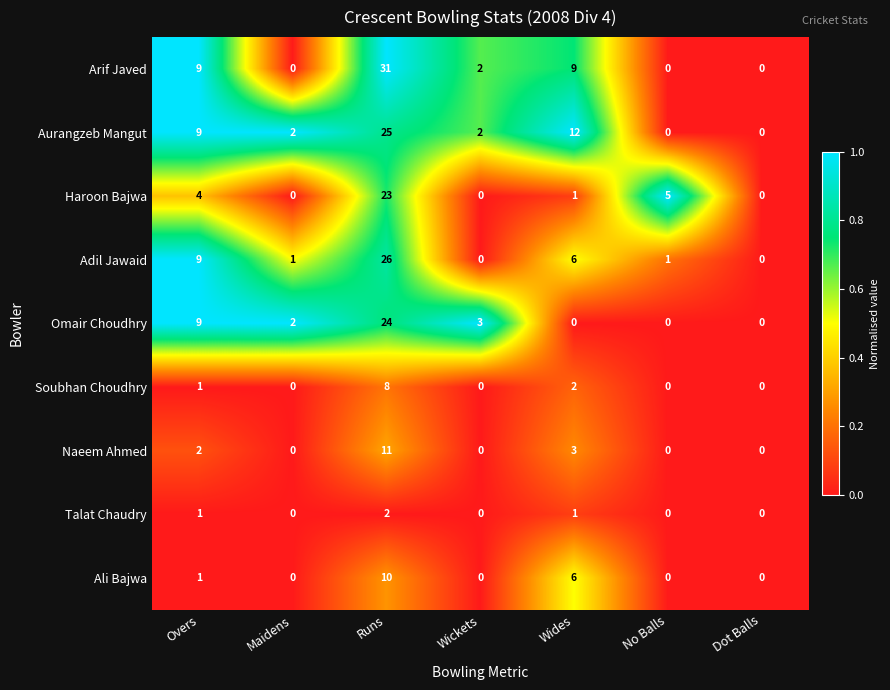

How many distinct data groups are displayed?

9